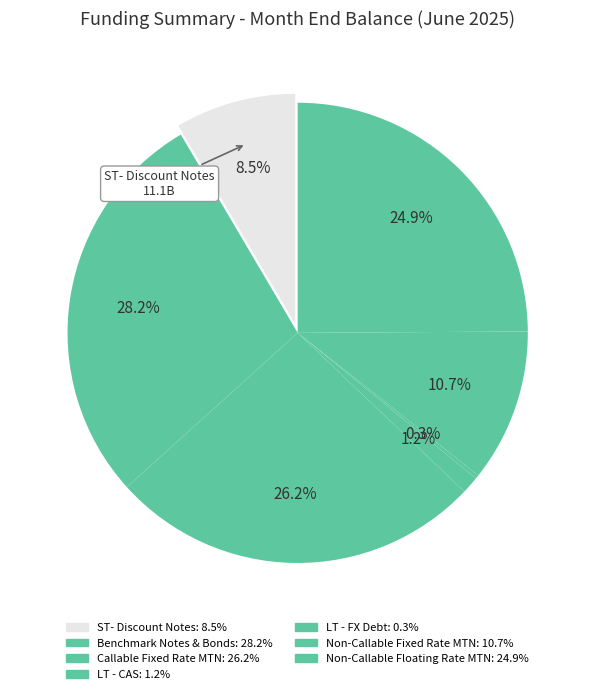

Which category has the smallest portion of the pie?

LT - FX Debt